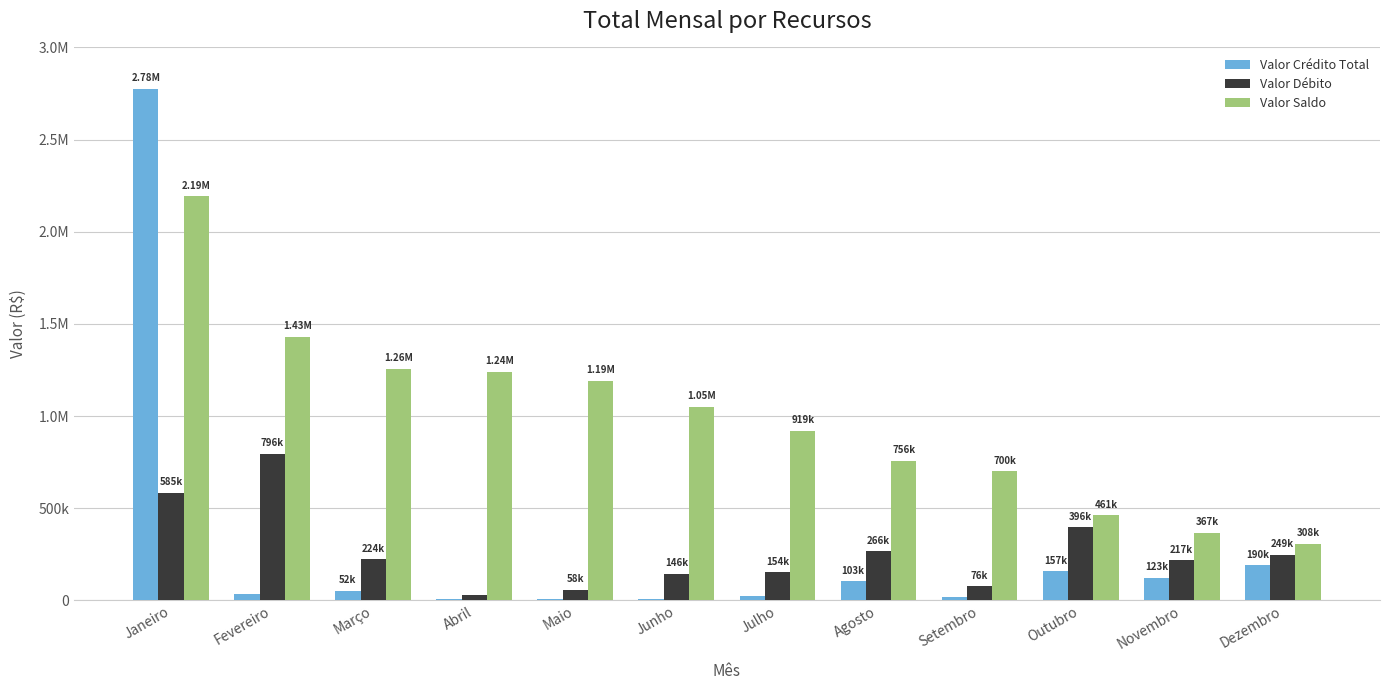

What are all the series names shown in the legend?

Valor Crédito Total, Valor Débito, Valor Saldo